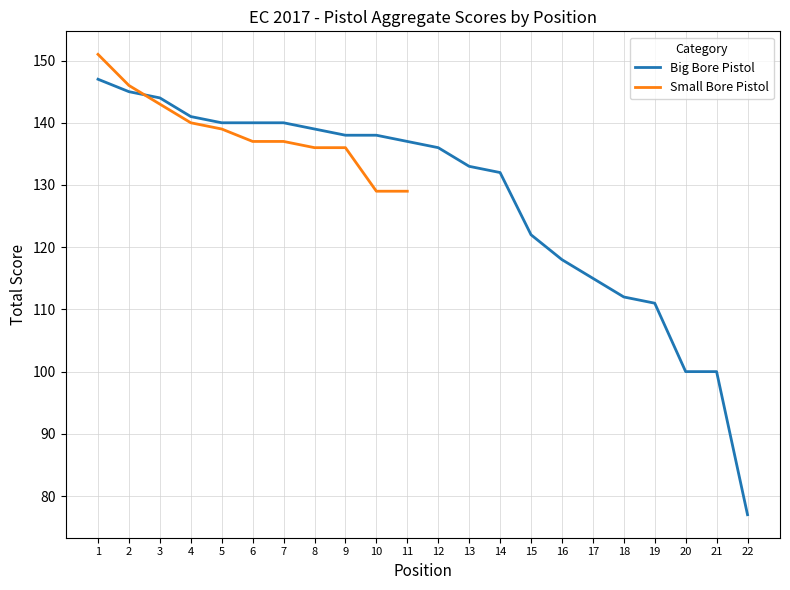

Is this an area chart (filled region under the line)?

No